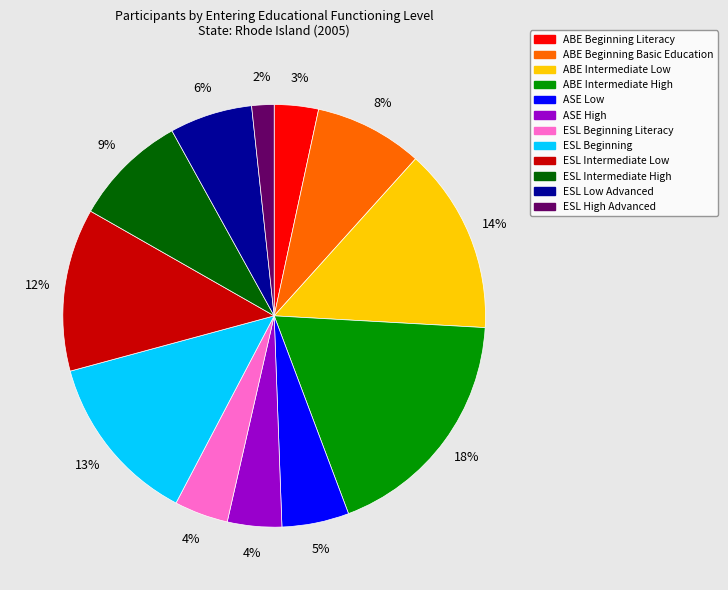

To the nearest percent, what is the average slice percentage?

8%